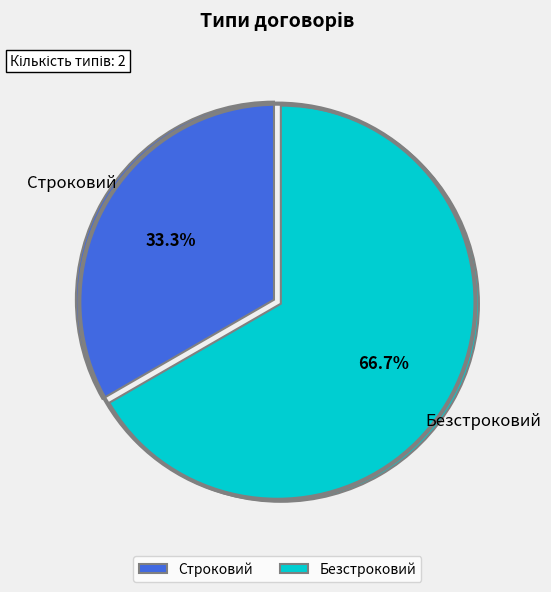

True or false: Строковий accounts for 25% of the total.

False